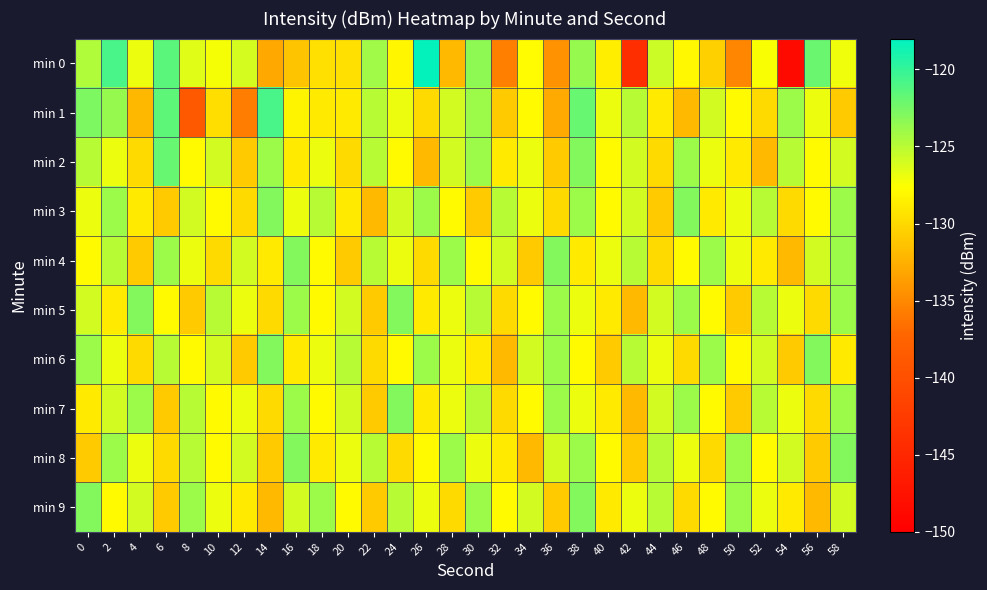

How many series are shown in this chart?

10